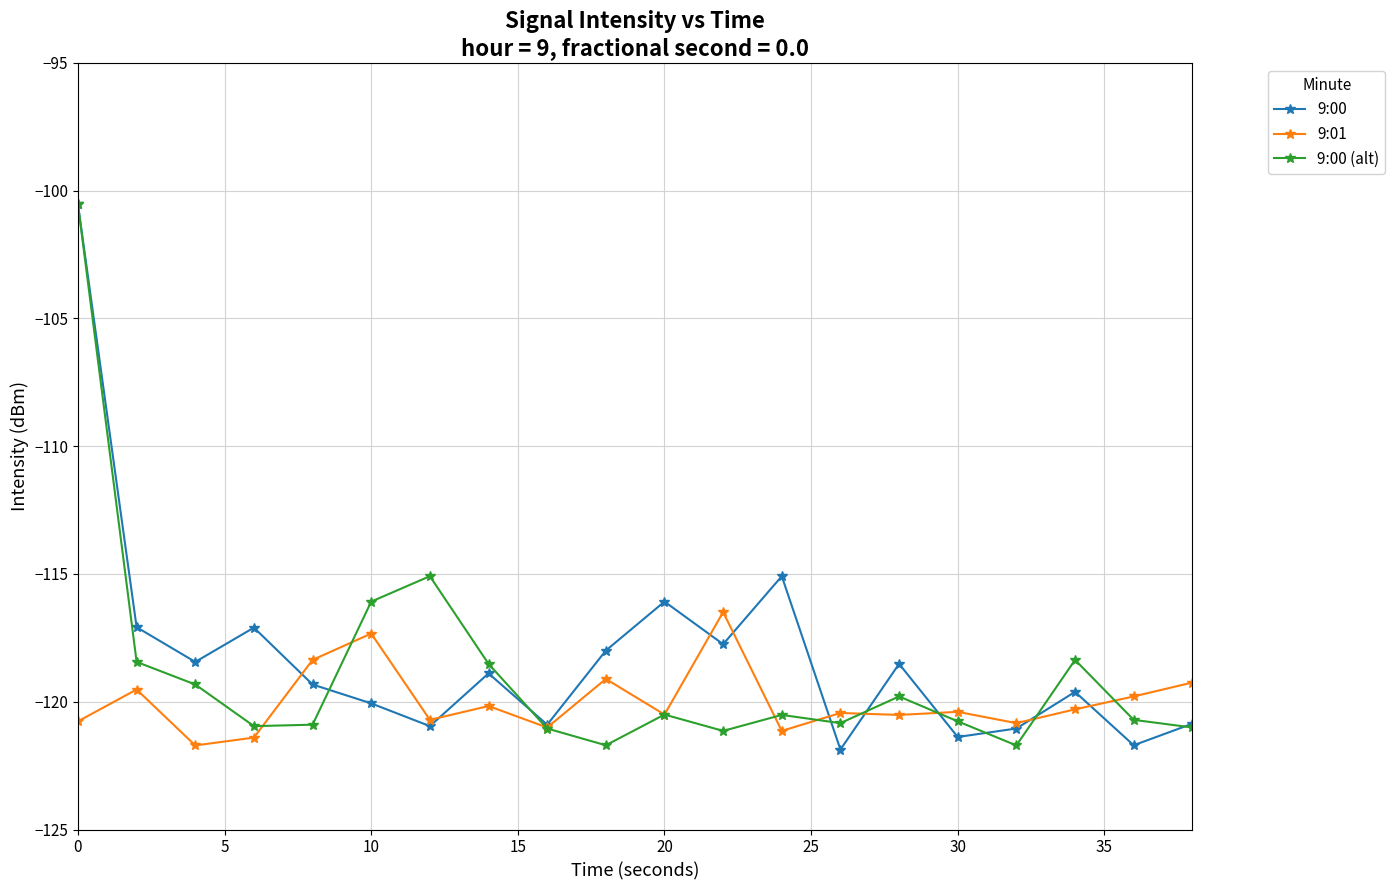

What are all the series names shown in the legend?

9:00, 9:01, 9:00 (alt)